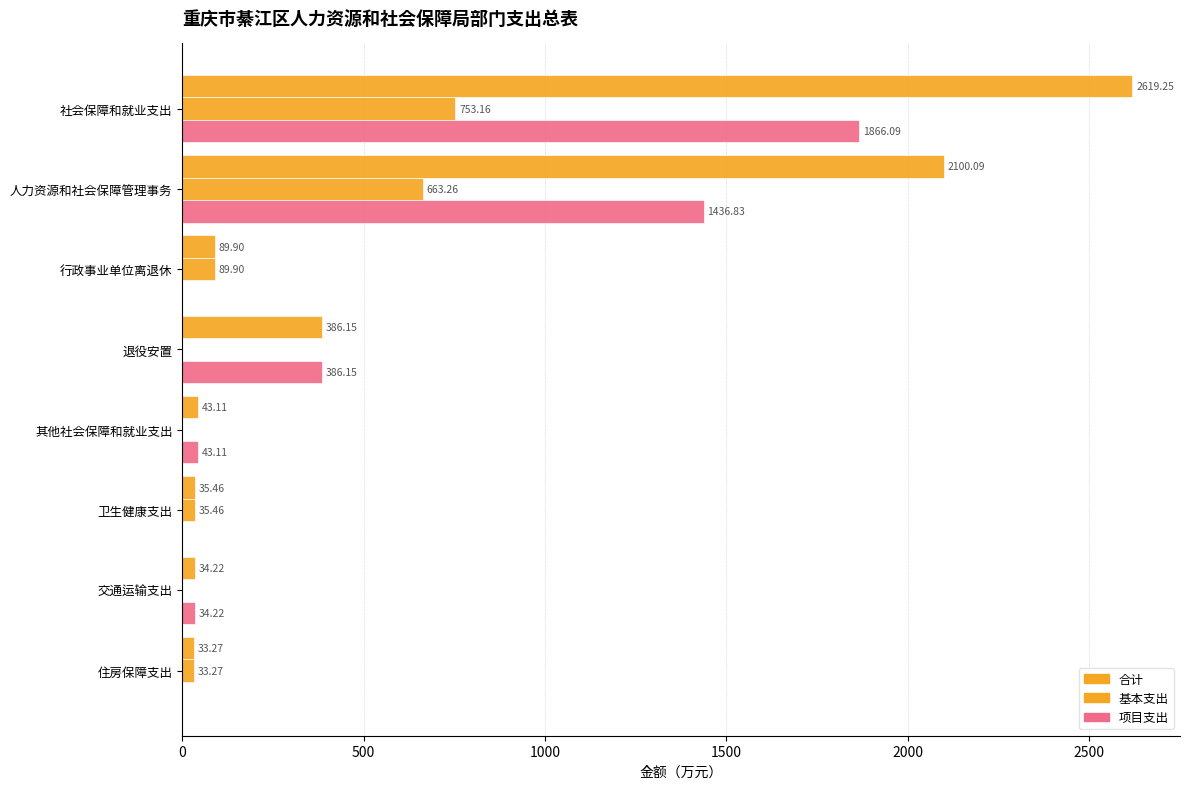

Reading right to left, extract all data points from this chart.

合计: 33.3	34.2	35.5	43.1	386.1	89.9	2100.1	2619.2
基本支出: 33.3	0.0	35.5	0.0	0.0	89.9	663.3	753.2
项目支出: 0.0	34.2	0.0	43.1	386.1	0.0	1436.8	1866.1